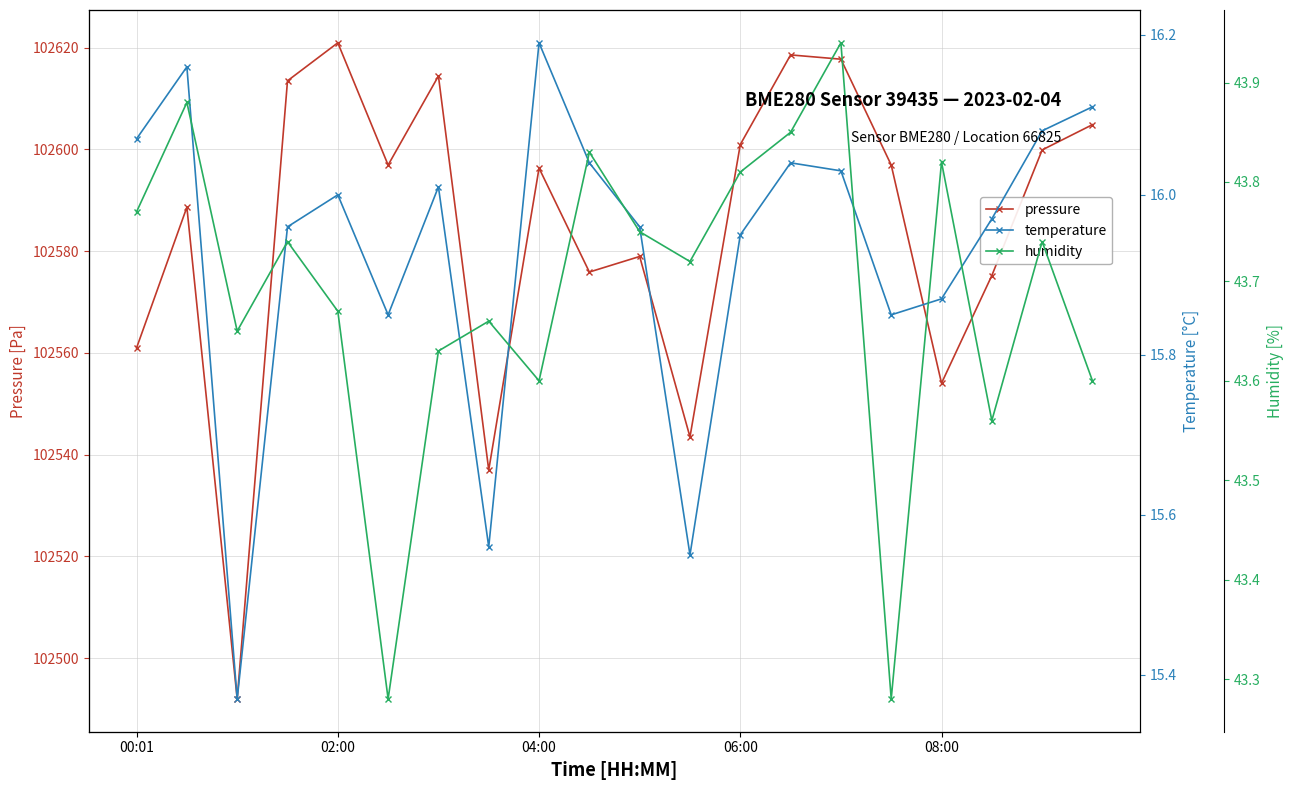

How many categories are shown in the chart?

20